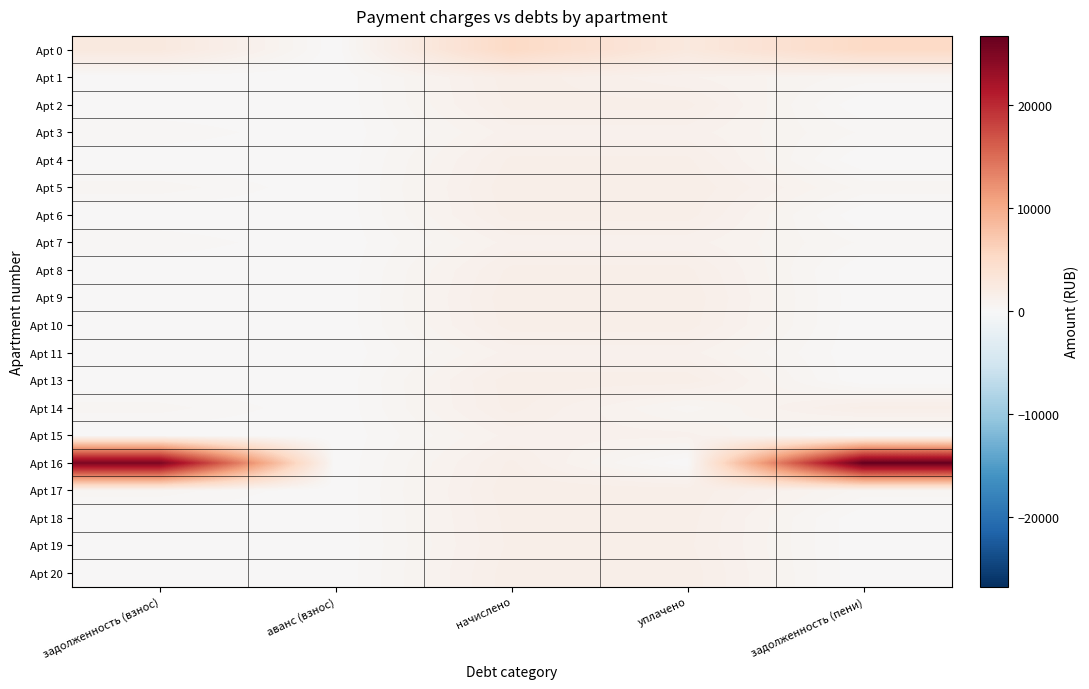

At how many categories does at least one series exceed 5494?

2